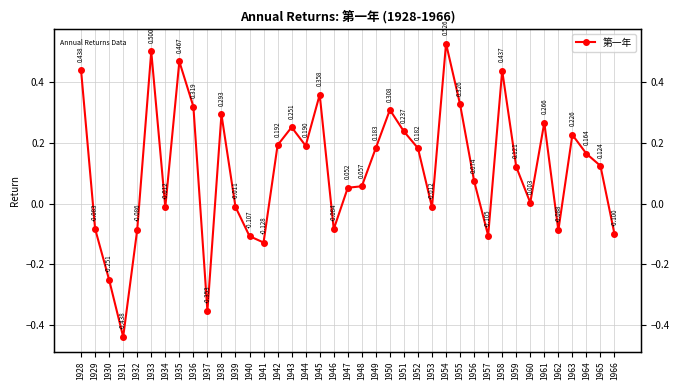

At which category does the data reach its first local peak?

1933